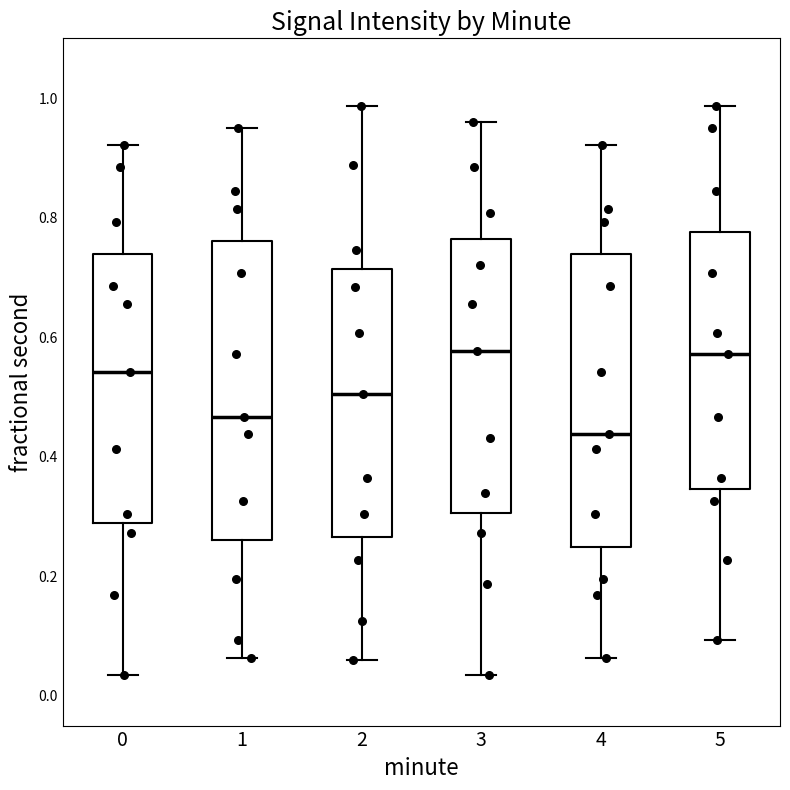

Reading left to right, read every box against the y-axis: the position of its median line, the range the box covers, and the ends of its whiskers. The values are not printed on the chart, so give them approximately, as read against the axis.

0: median 0.54, box 0.28 to 0.74, whiskers 0.04 to 0.92
1: median 0.46, box 0.26 to 0.76, whiskers 0.06 to 0.94
2: median 0.50, box 0.26 to 0.72, whiskers 0.06 to 0.98
3: median 0.58, box 0.30 to 0.76, whiskers 0.04 to 0.96
4: median 0.44, box 0.24 to 0.74, whiskers 0.06 to 0.92
5: median 0.58, box 0.34 to 0.78, whiskers 0.10 to 0.98